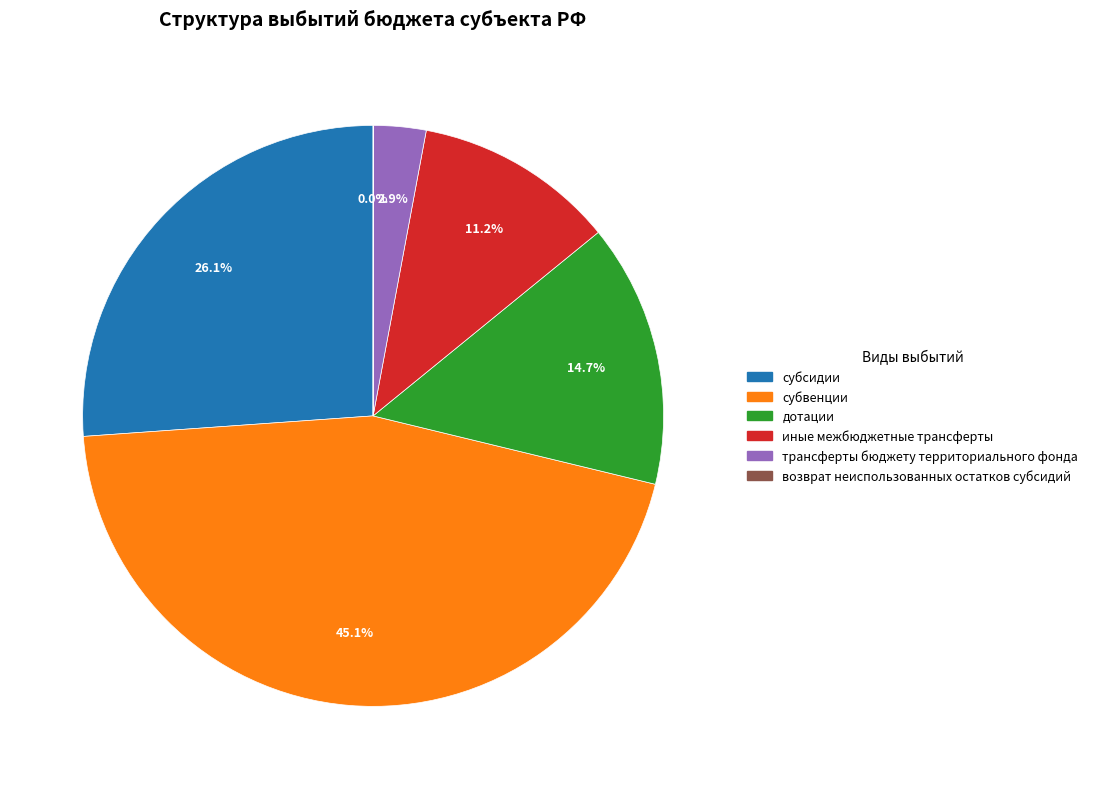

Which category has the biggest portion of the pie?

субвенции